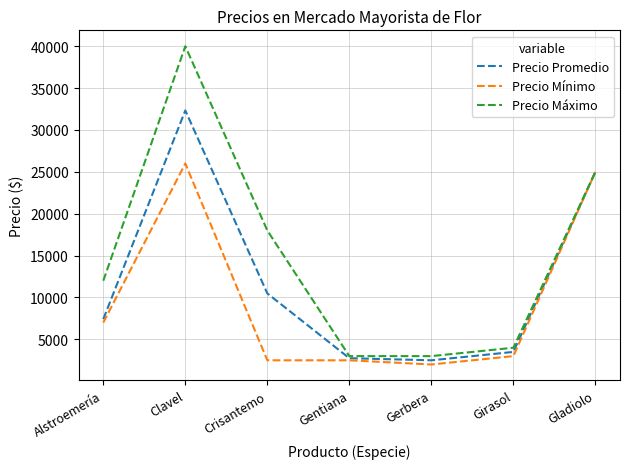

What are all the series names shown in the legend?

Precio Promedio, Precio Mínimo, Precio Máximo